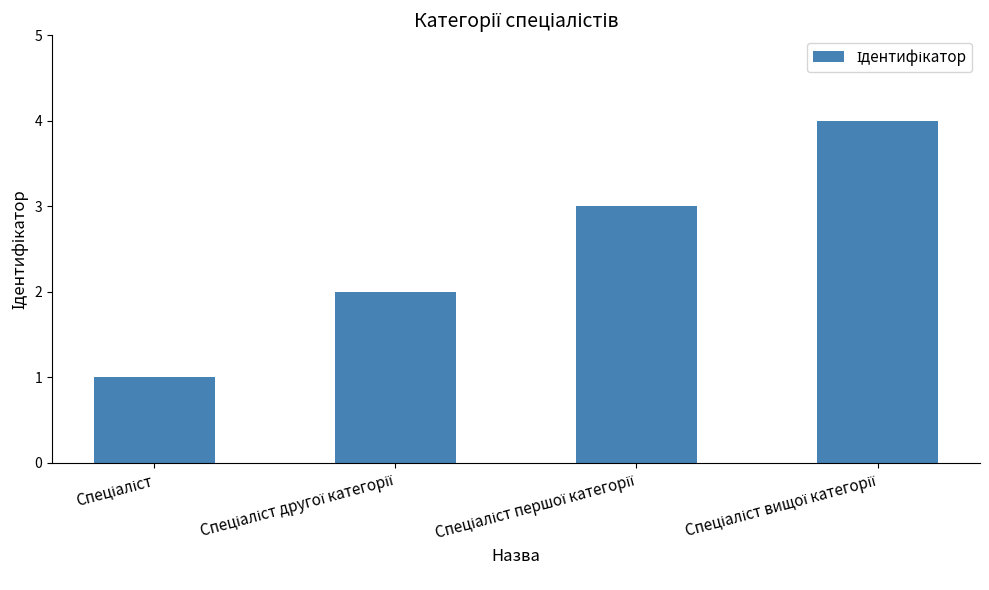

What is the difference between the maximum and minimum values?

3